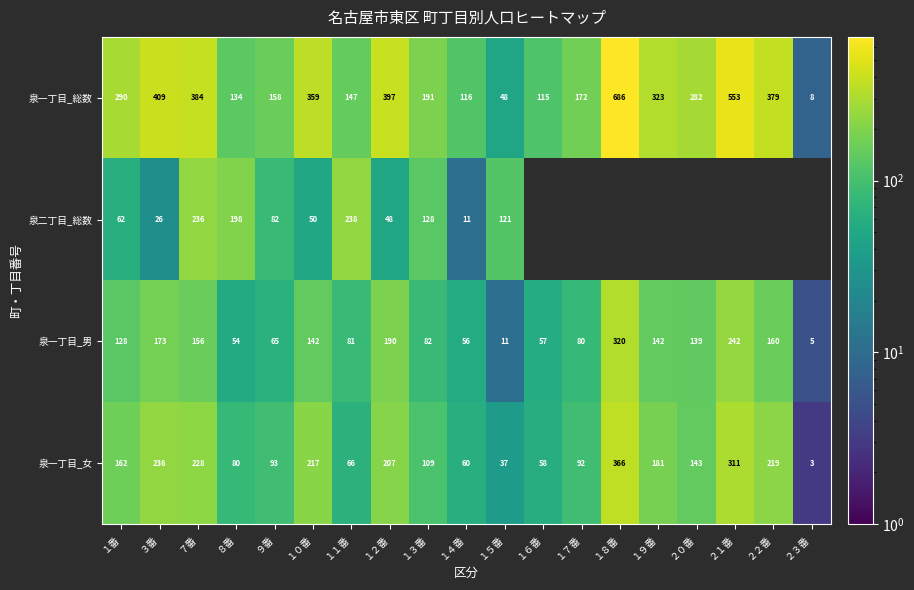

What is the sum of the 泉一丁目_男 values at ２１番 and １１番?

323